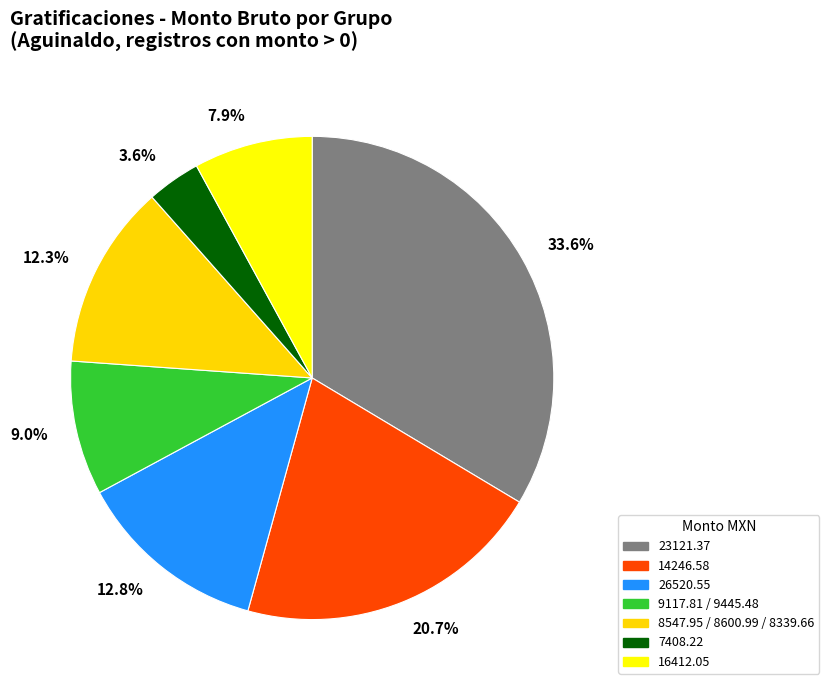

Is there a majority slice in this chart?

No